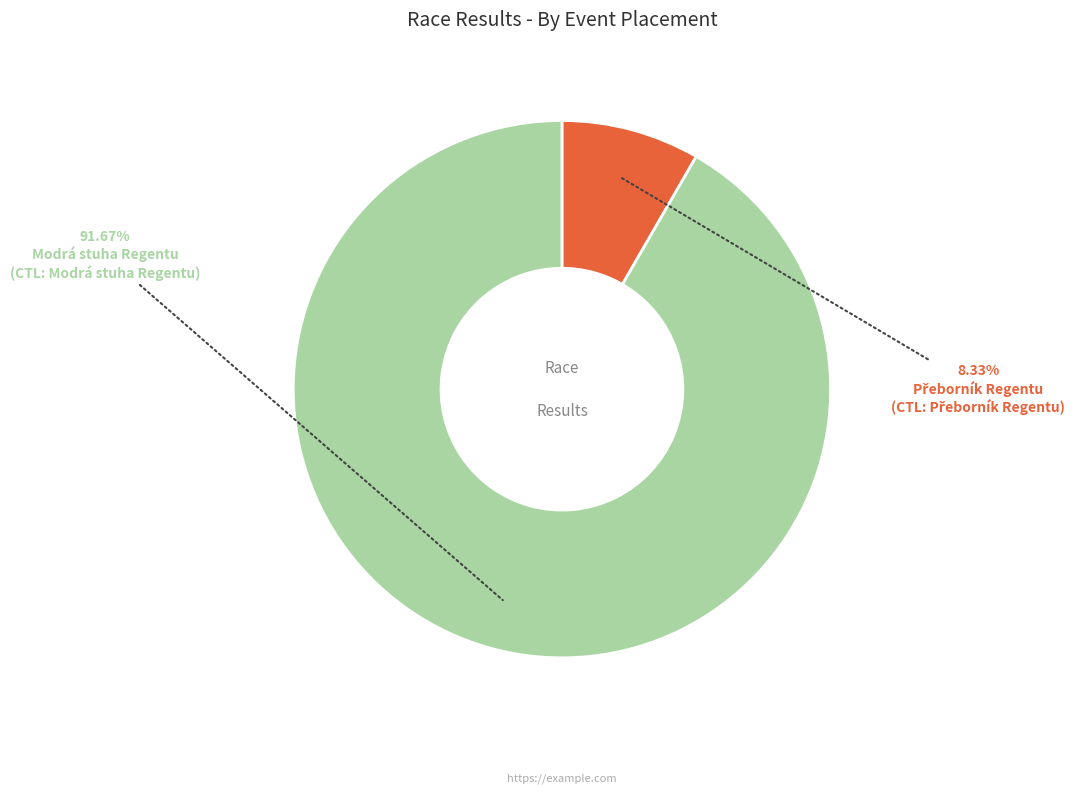

Which category has the biggest portion of the pie?

Modrá stuha Regentu